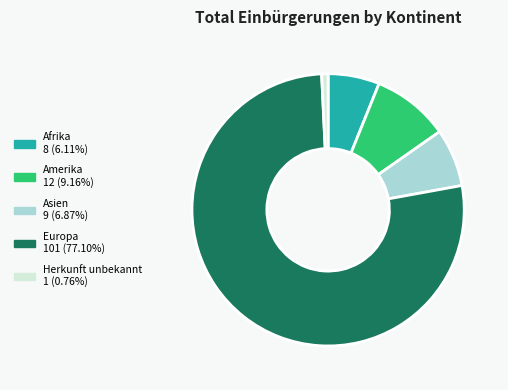

Rank the categories by value from lowest to highest.

Herkunft unbekannt, Afrika, Asien, Amerika, Europa